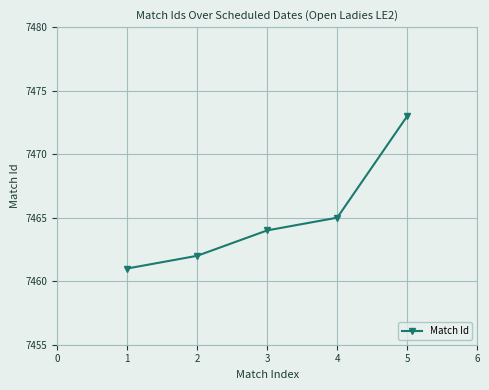

Is it true that the value at 4 is 1852?

False